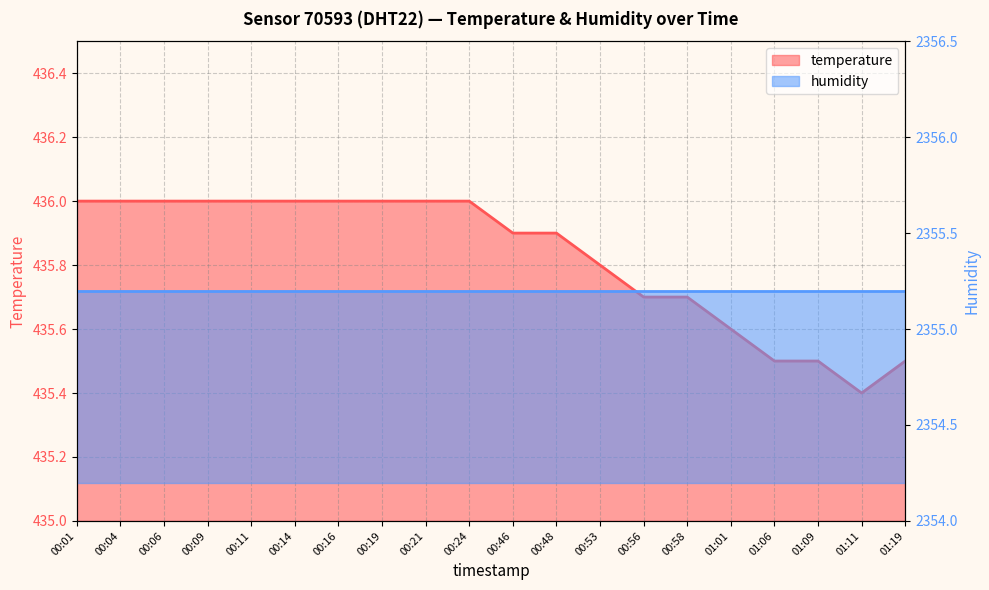

The value at 00:56 is 435.7. True or false?

True